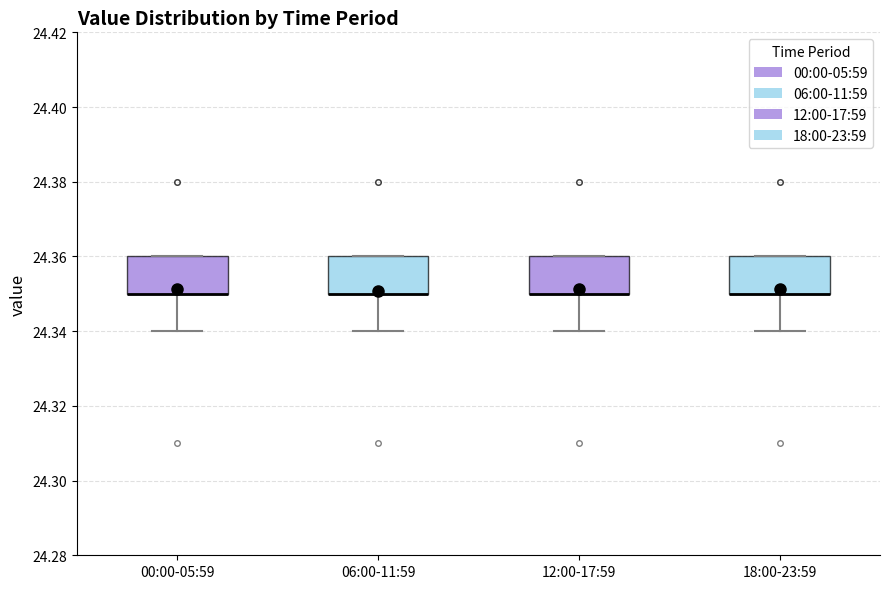

Where does the lower whisker of the box for 12:00-17:59 end on the y-axis? The values are not printed on the chart, so give them approximately, as read against the axis.

24.34